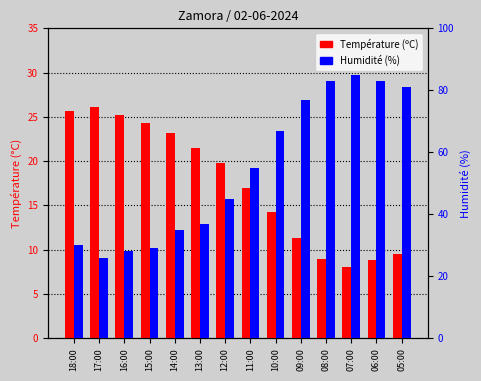

Are the bars horizontal?

No